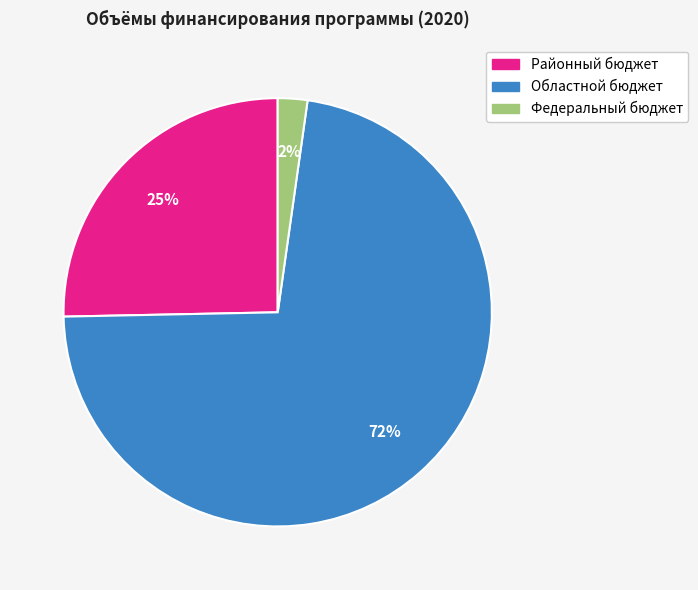

Is there any slice that represents more than half of the pie?

Yes